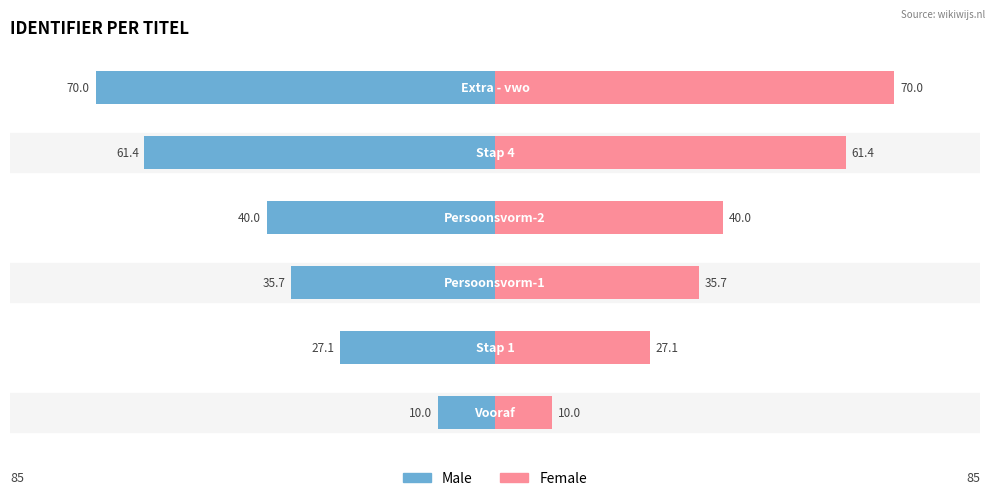

Reading left to right, what are all the values shown in this chart?

Male: 0=-10.0	1=-27.1	2=-35.7	3=-40.0	4=-61.4	5=-70.0
Female: 0=10.0	1=27.1	2=35.7	3=40.0	4=61.4	5=70.0